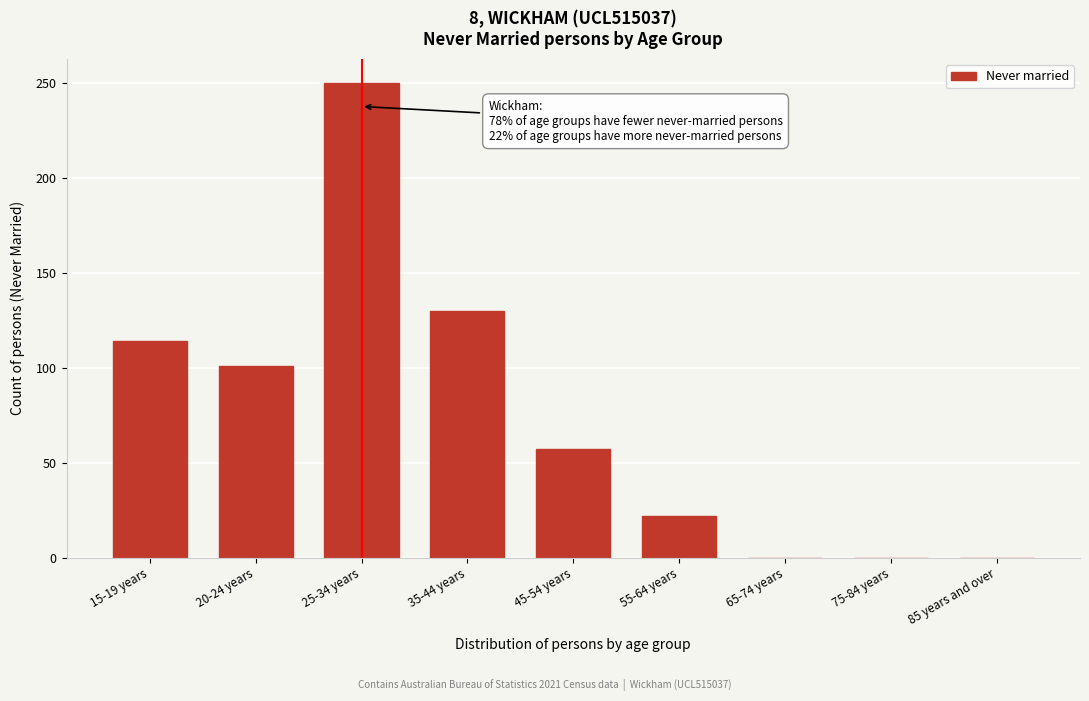

Reading left to right, extract all data points from this chart.

15-19 years=114	20-24 years=101	25-34 years=250	35-44 years=130	45-54 years=57	55-64 years=22	65-74 years=0	75-84 years=0	85 years and over=0